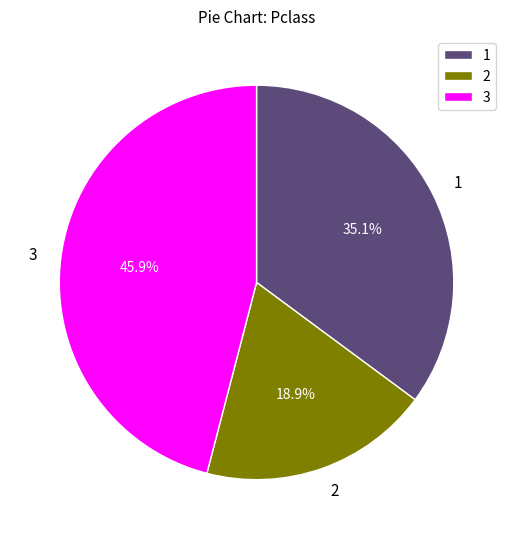

What is the largest slice in the pie chart?

3